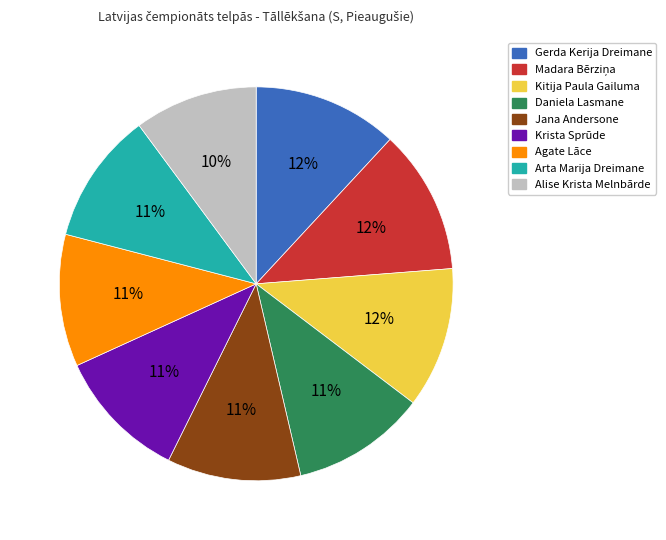

How many segments does this pie chart have?

9